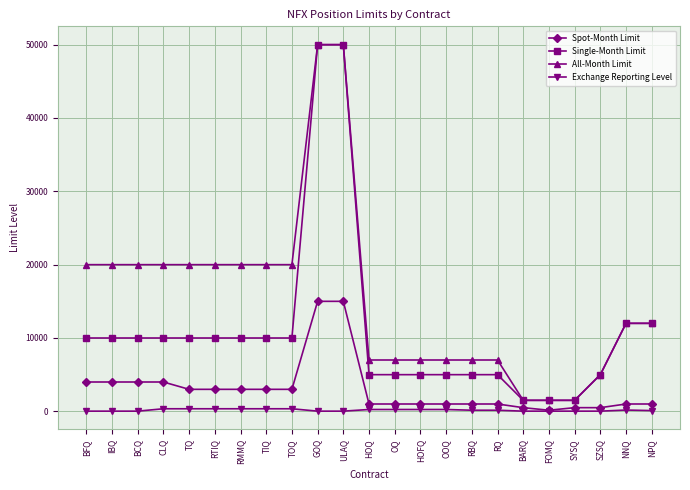

What is the sum of the Single-Month Limit values at RBQ and TIQ?

15000